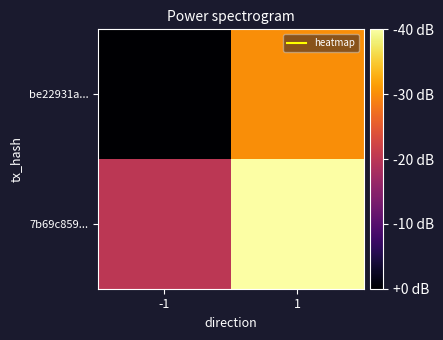

Which series has the widest spread of values?

be22931a...